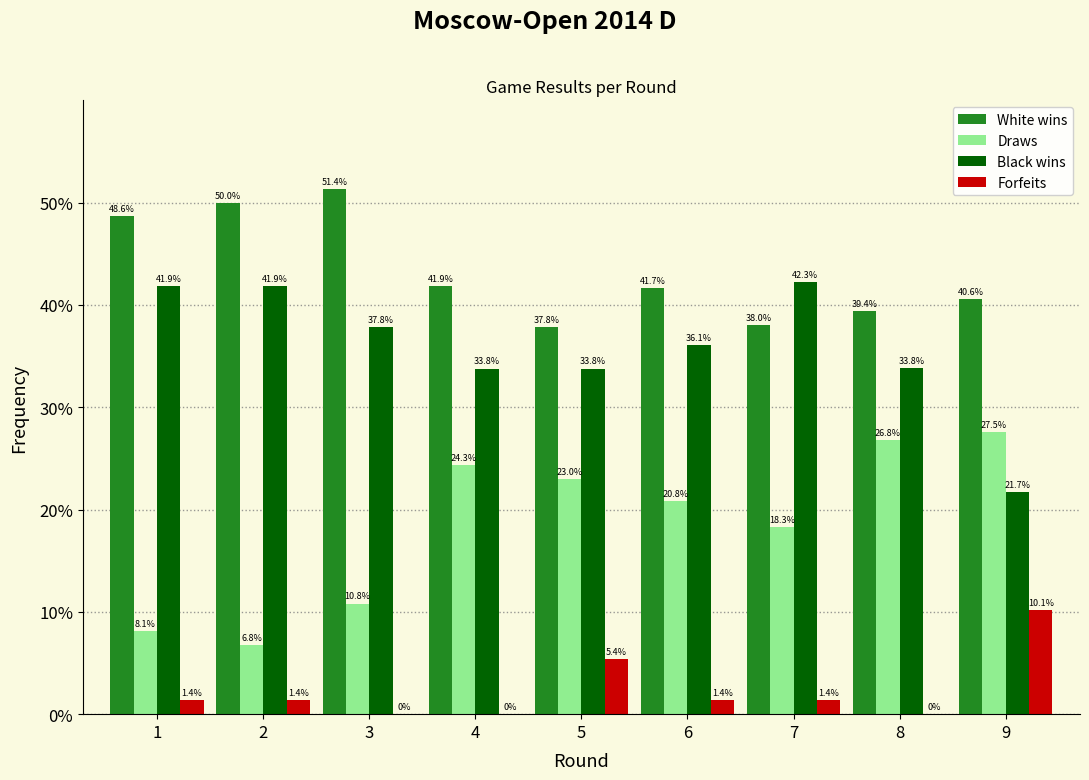

Reading left to right, transcribe all the data shown in this chart.

White wins: 1=48.6	2=50.0	3=51.4	4=41.9	5=37.8	6=41.7	7=38.0	8=39.4	9=40.6
Draws: 1=8.1	2=6.8	3=10.8	4=24.3	5=23.0	6=20.8	7=18.3	8=26.8	9=27.5
Black wins: 1=41.9	2=41.9	3=37.8	4=33.8	5=33.8	6=36.1	7=42.3	8=33.8	9=21.7
Forfeits: 1=1.4	2=1.4	3=0.0	4=0.0	5=5.4	6=1.4	7=1.4	8=0.0	9=10.1